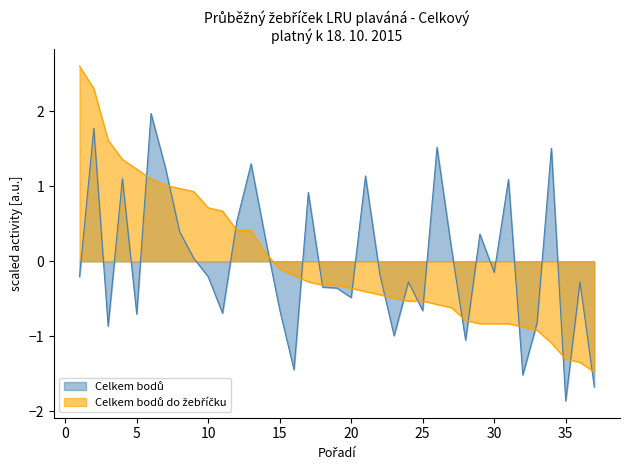

How many interior local peaks does the Celkem bodů series have?

12